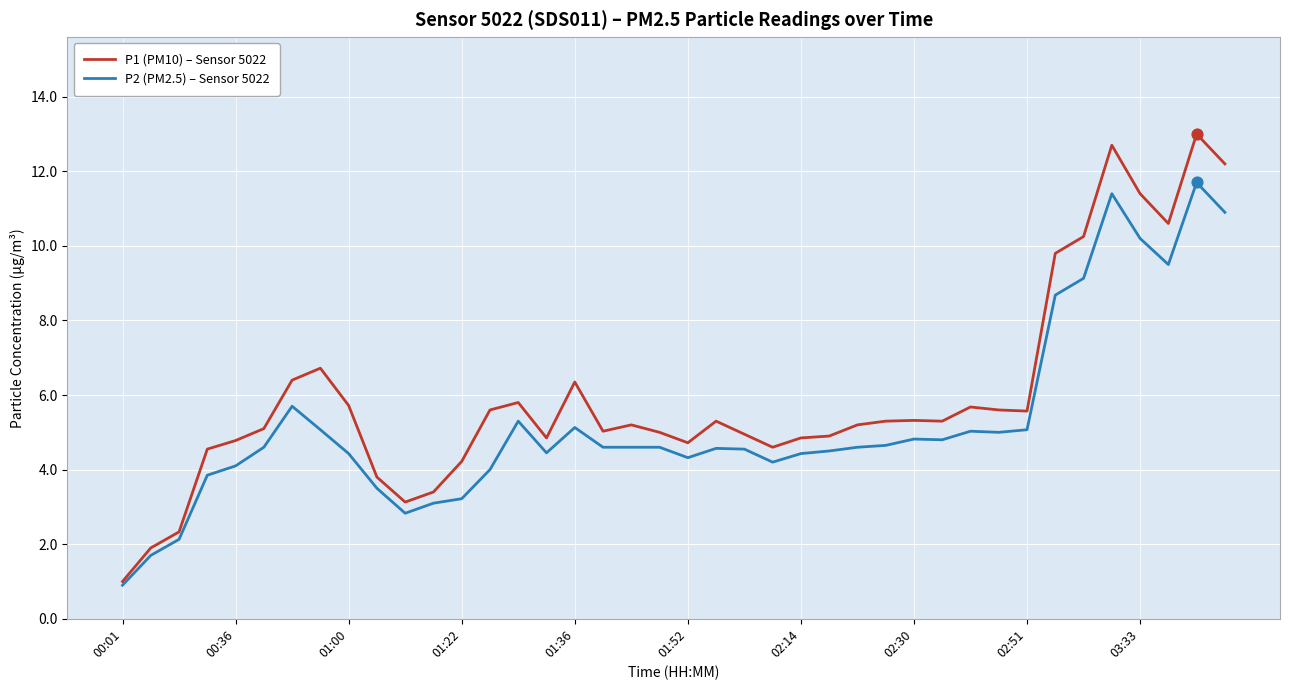

Which series has the largest range (max minus min)?

P1 (PM10) – Sensor 5022